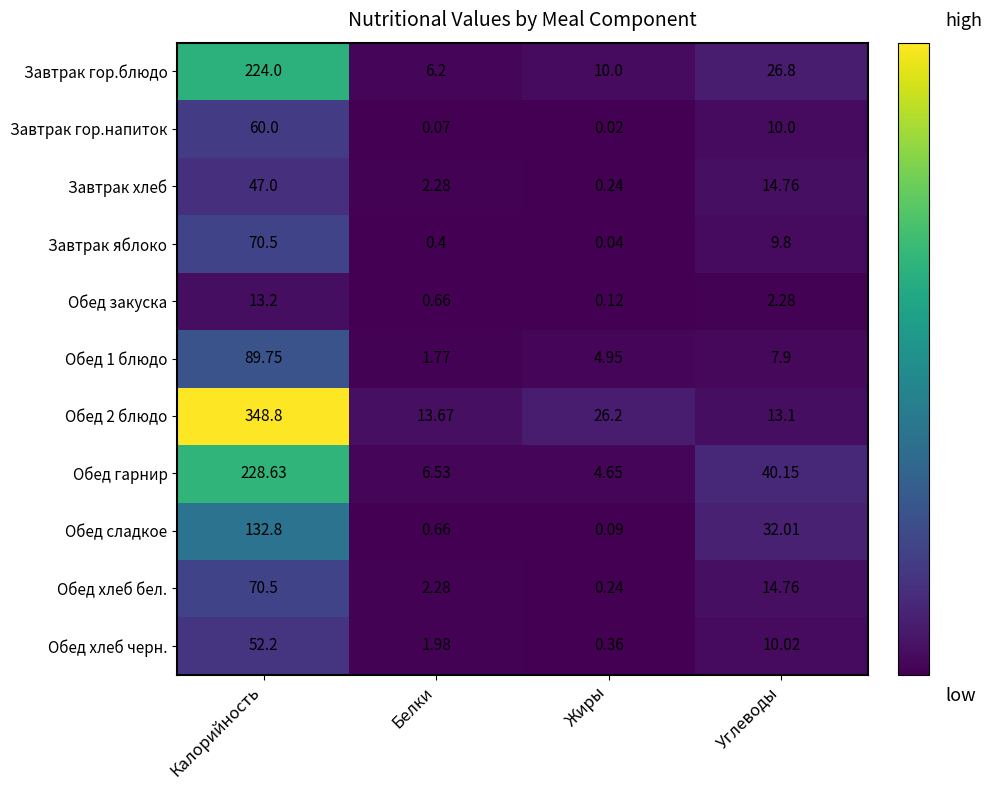

Count the number of data series in this chart.

11